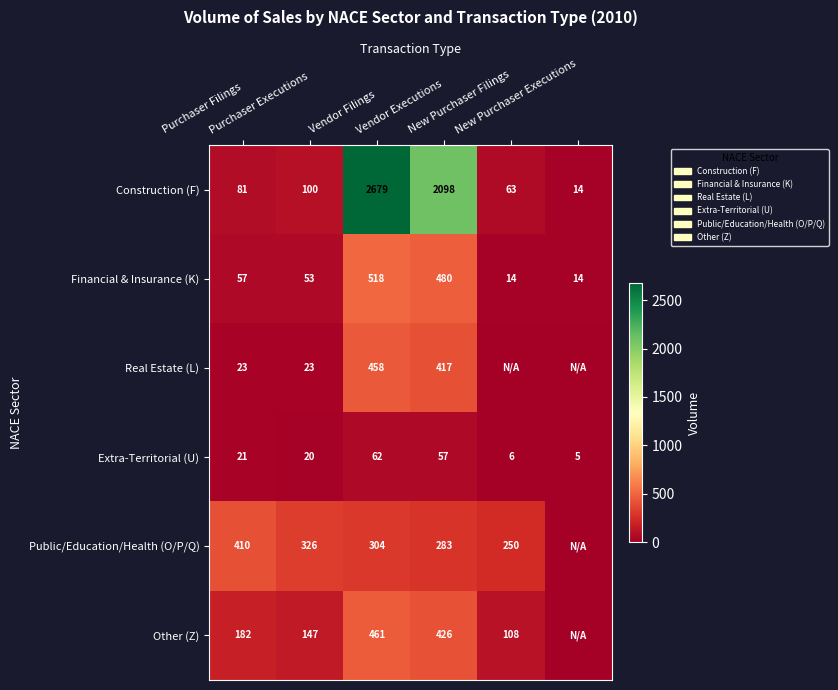

What is the minimum value for Financial & Insurance (K)?

14